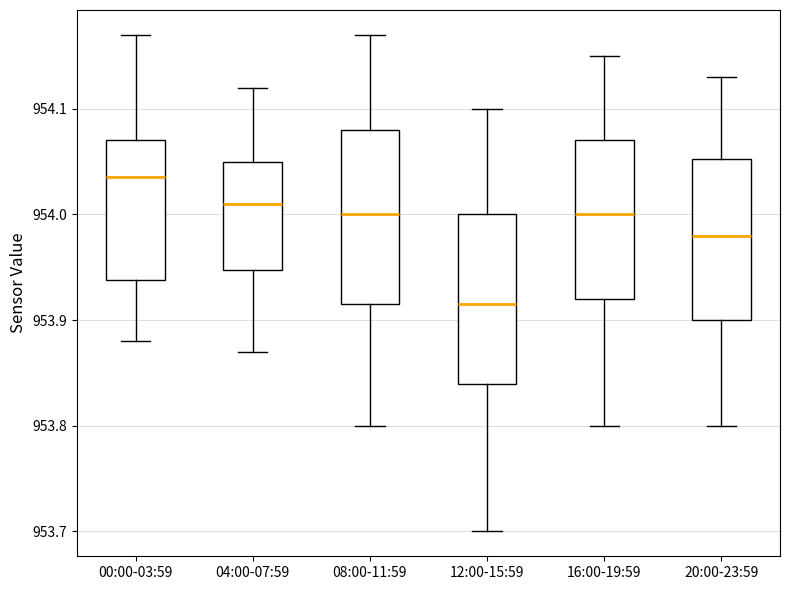

Reading left to right, read every box against the y-axis: the position of its median line, the range the box covers, and the ends of its whiskers. The values are not printed on the chart, so give them approximately, as read against the axis.

00:00-03:59: median 954.04, box 953.94 to 954.07, whiskers 953.88 to 954.17
04:00-07:59: median 954.01, box 953.95 to 954.05, whiskers 953.87 to 954.12
08:00-11:59: median 954.00, box 953.92 to 954.08, whiskers 953.80 to 954.17
12:00-15:59: median 953.92, box 953.84 to 954.00, whiskers 953.70 to 954.10
16:00-19:59: median 954.00, box 953.92 to 954.07, whiskers 953.80 to 954.15
20:00-23:59: median 953.98, box 953.90 to 954.05, whiskers 953.80 to 954.13